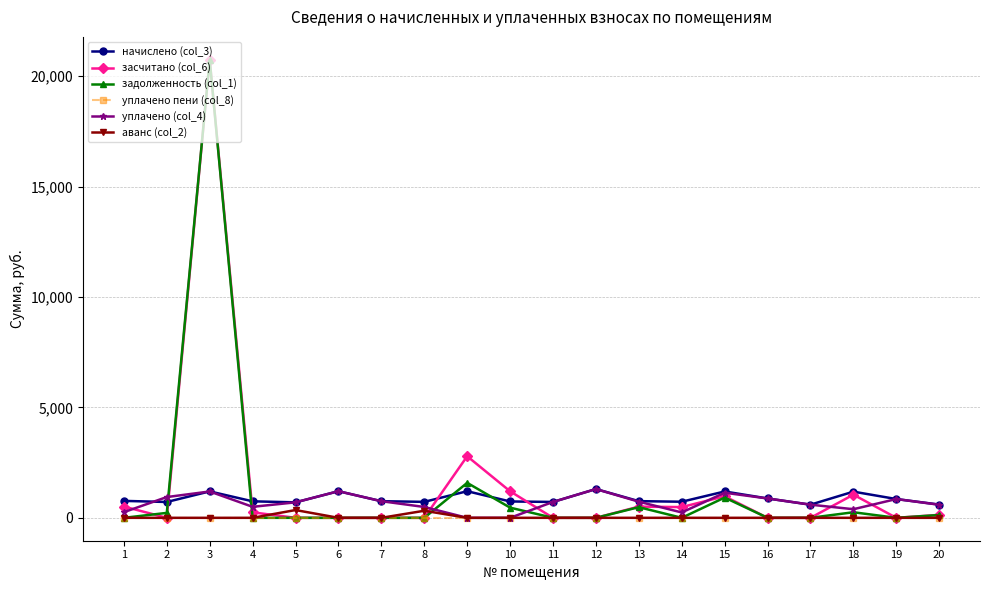

The value of уплачено пени (col_8) at 8 is 0.0. True or false?

True